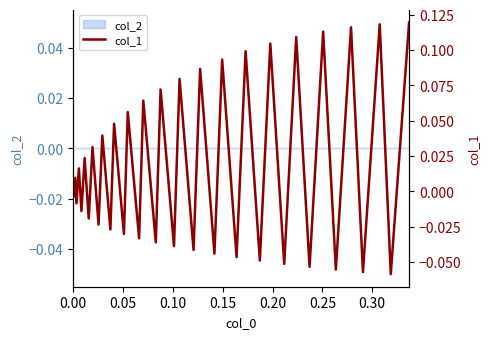

Count the number of categories in the chart.

40